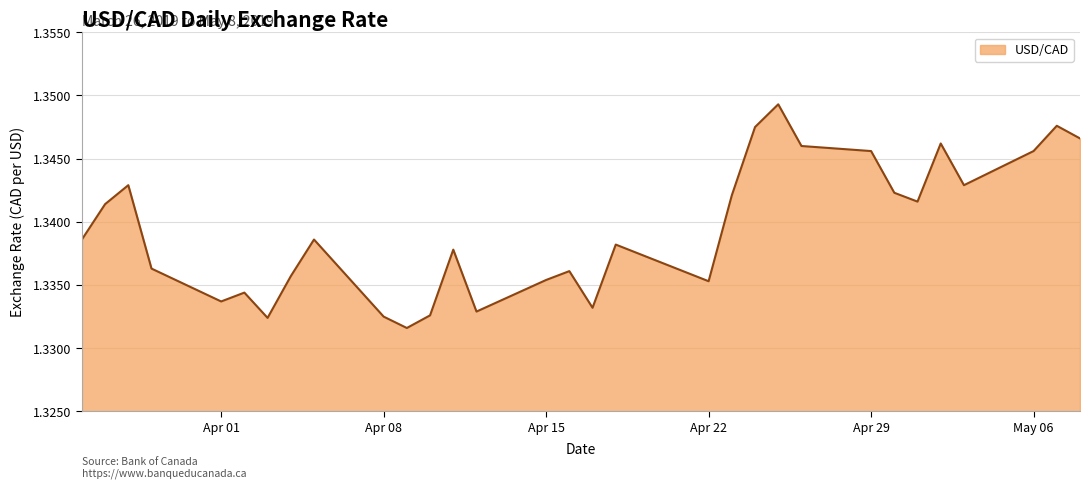

Where is the data nearest to the value 1?

2019-04-09